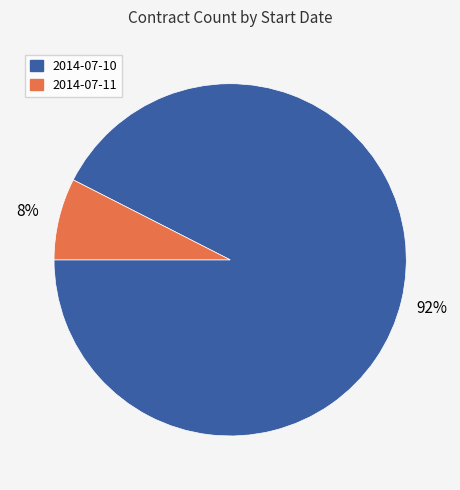

Is there a majority slice in this chart?

Yes